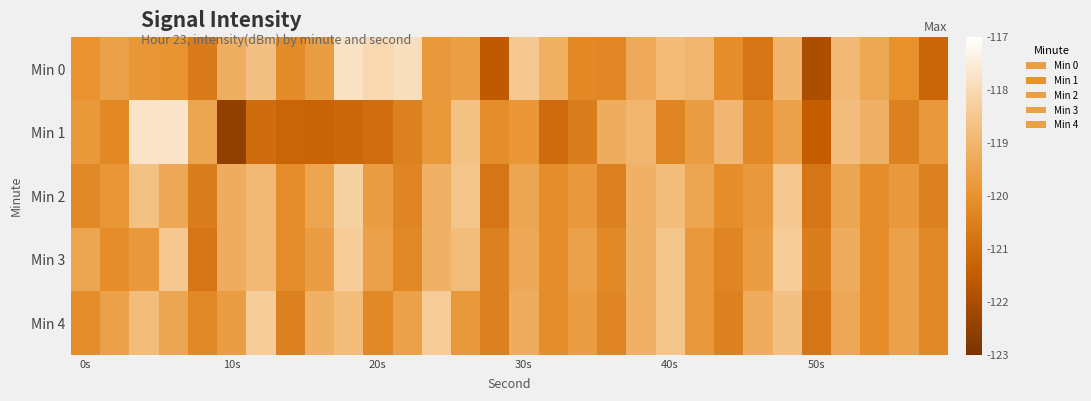

Rank the series by their maximum value, from highest to lowest.

Min 1, Min 0, Min 2, Min 3, Min 4